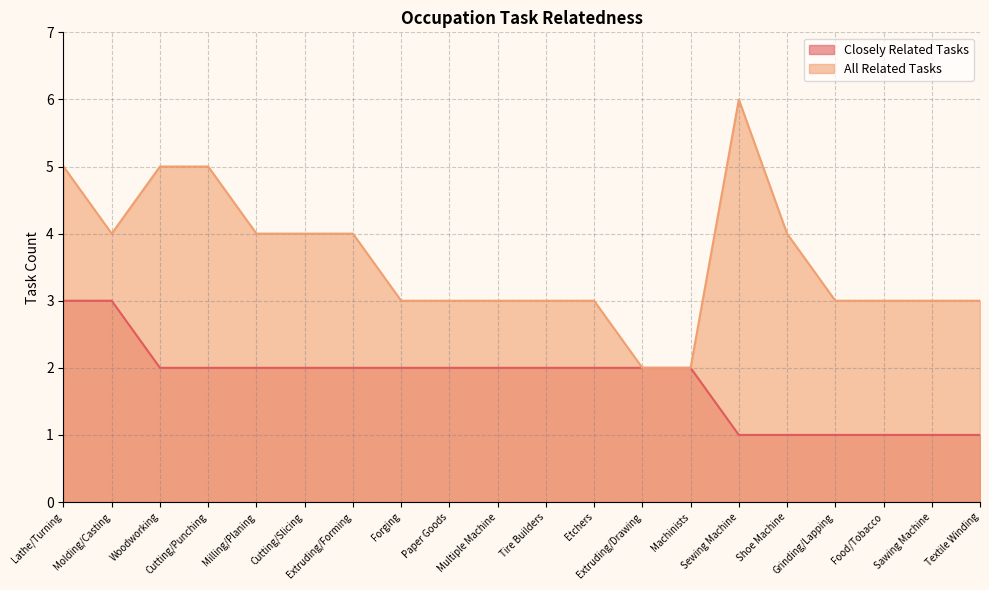

Where is All Related Tasks nearest to the value 4?

Molding/Casting